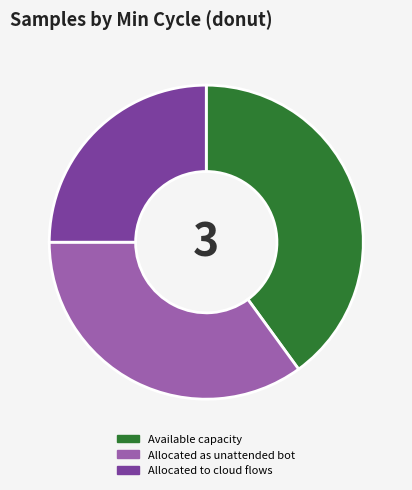

Which category has the smallest portion of the pie?

Allocated to cloud flows